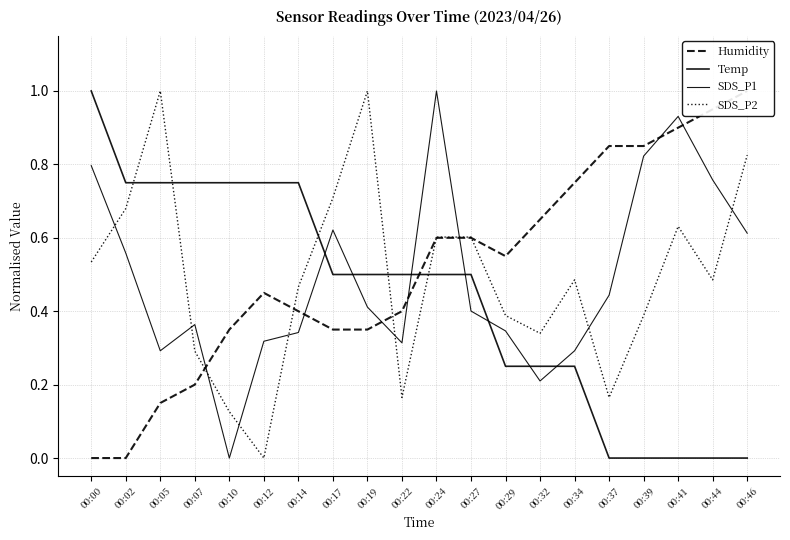

Is the value of SDS_P1 at 00:32 greater than the value of Humidity at 00:17?

No